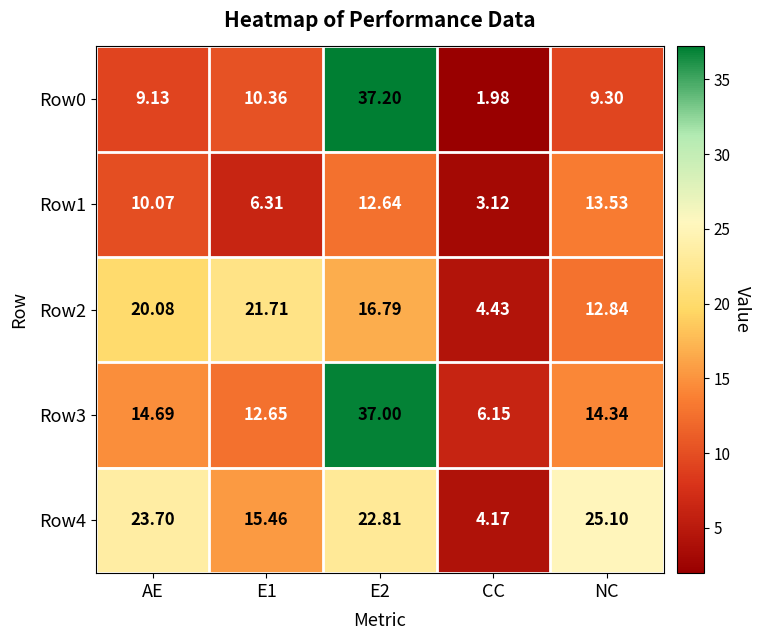

At which label does Row2 reach its minimum?

CC